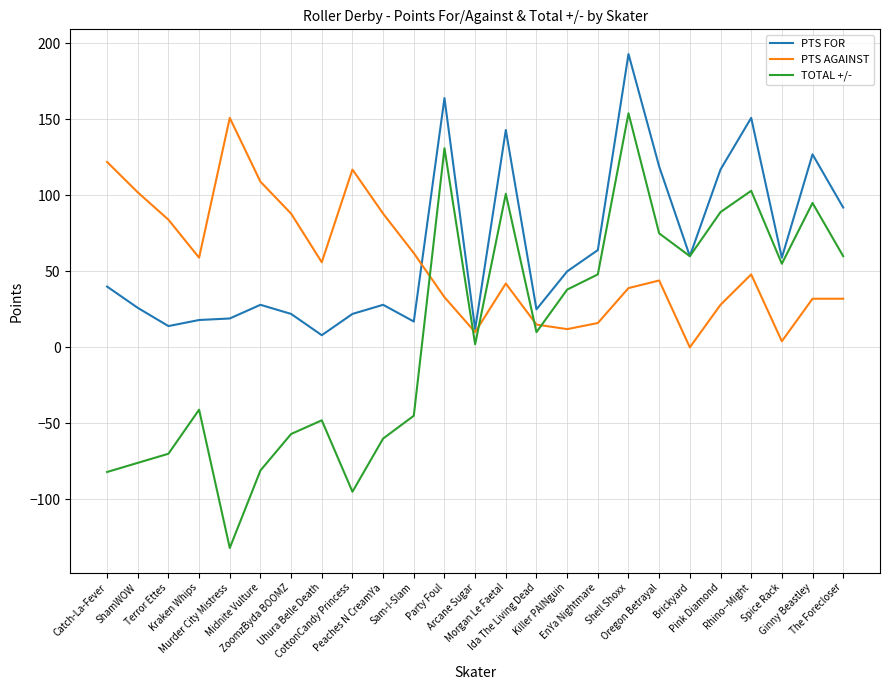

What is the spread (max minus min) of values at CottonCandy Princess?

212